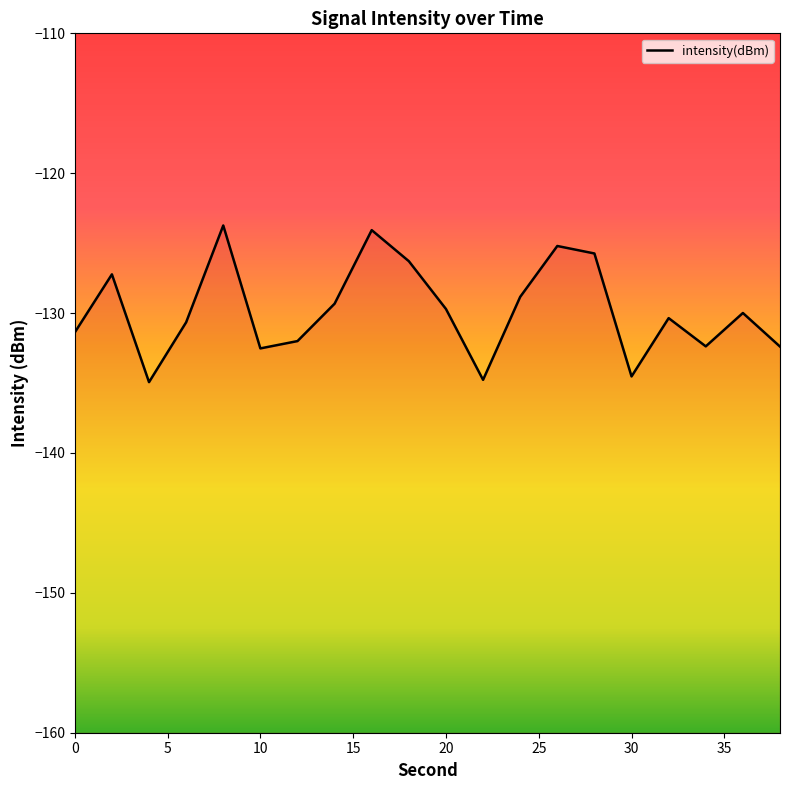

What is the value of the 9th point from the left?

-124.1